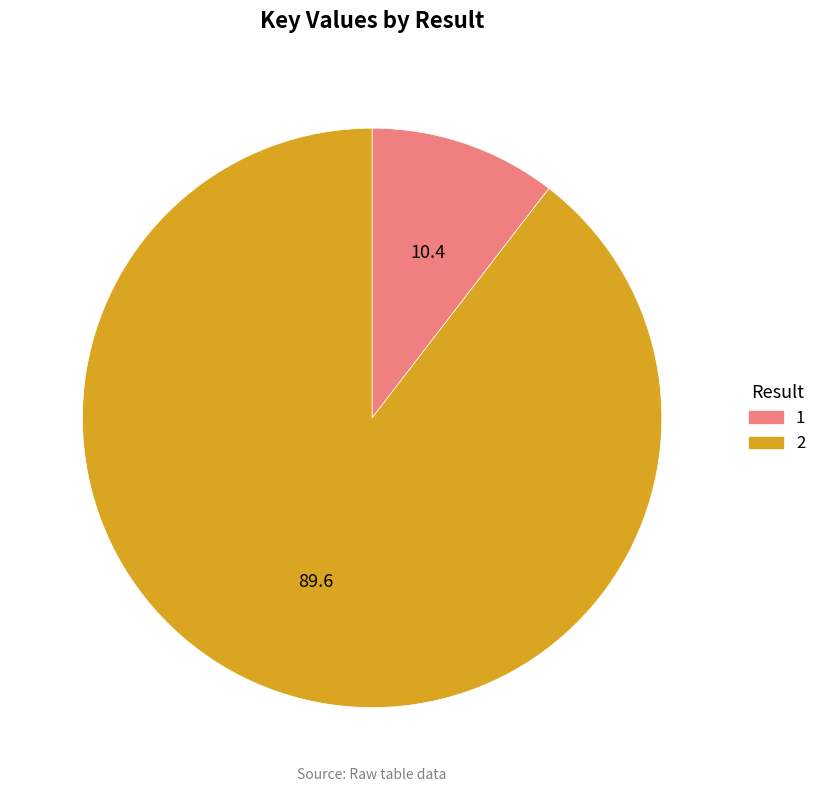

True or false: 1 accounts for 10% of the total.

True